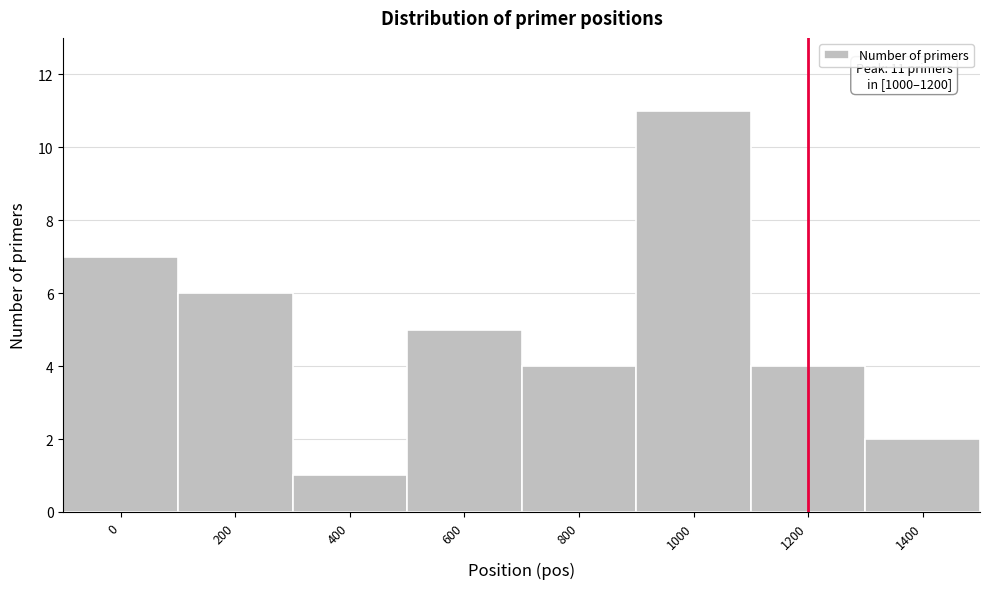

Reading left to right, transcribe all the data shown in this chart.

0=7	200=6	400=1	600=5	800=4	1000=11	1200=4	1400=2